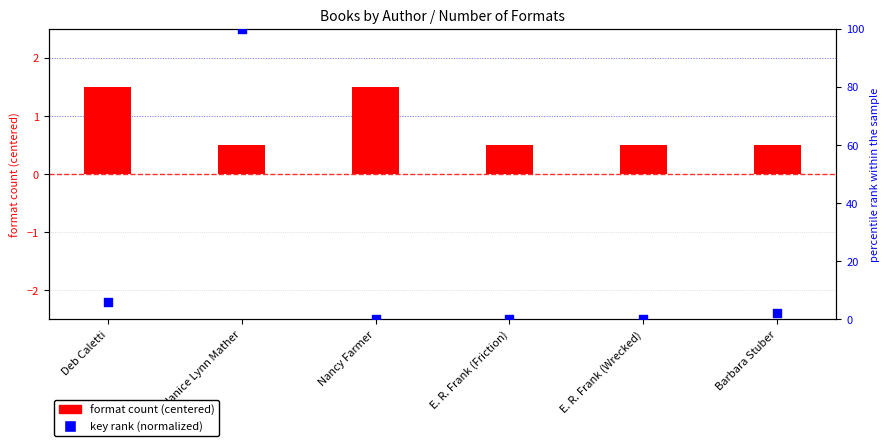

At how many categories does at least one series exceed 90?

1